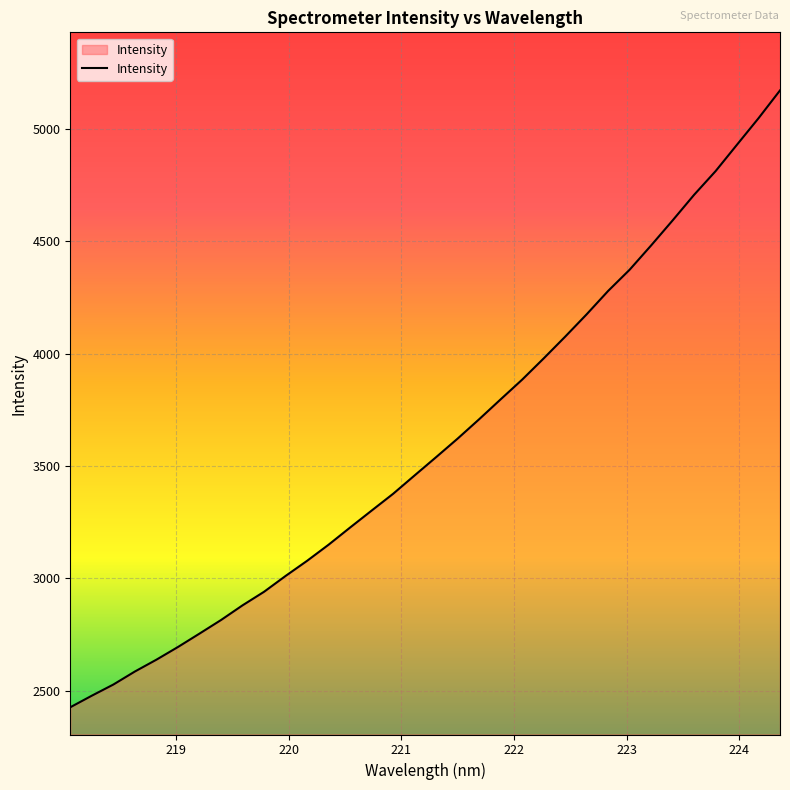

What is the greatest value displayed?

5172.0